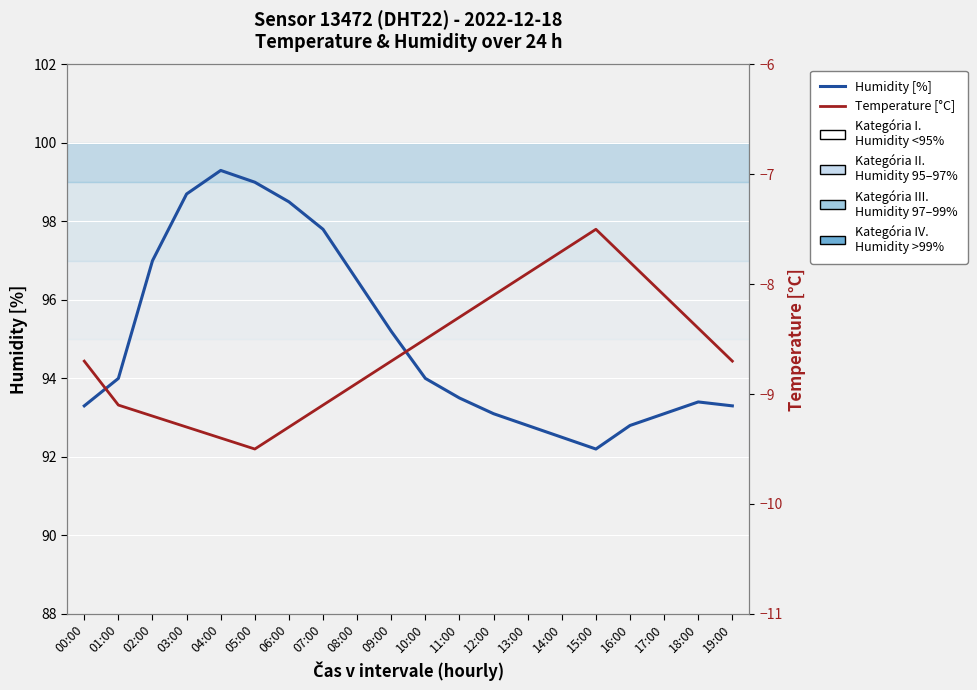

What are all the series names shown in the legend?

Humidity [%], Temperature [°C]